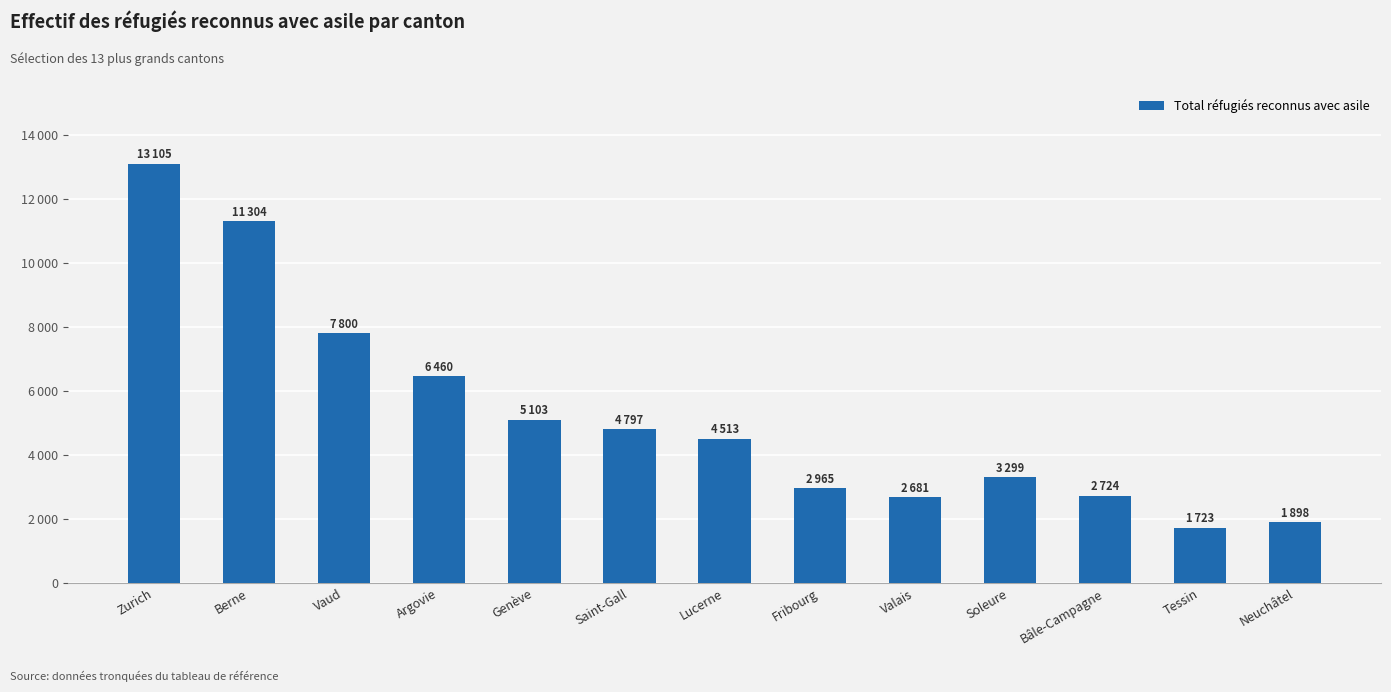

Does the chart contain stacked bars?

No